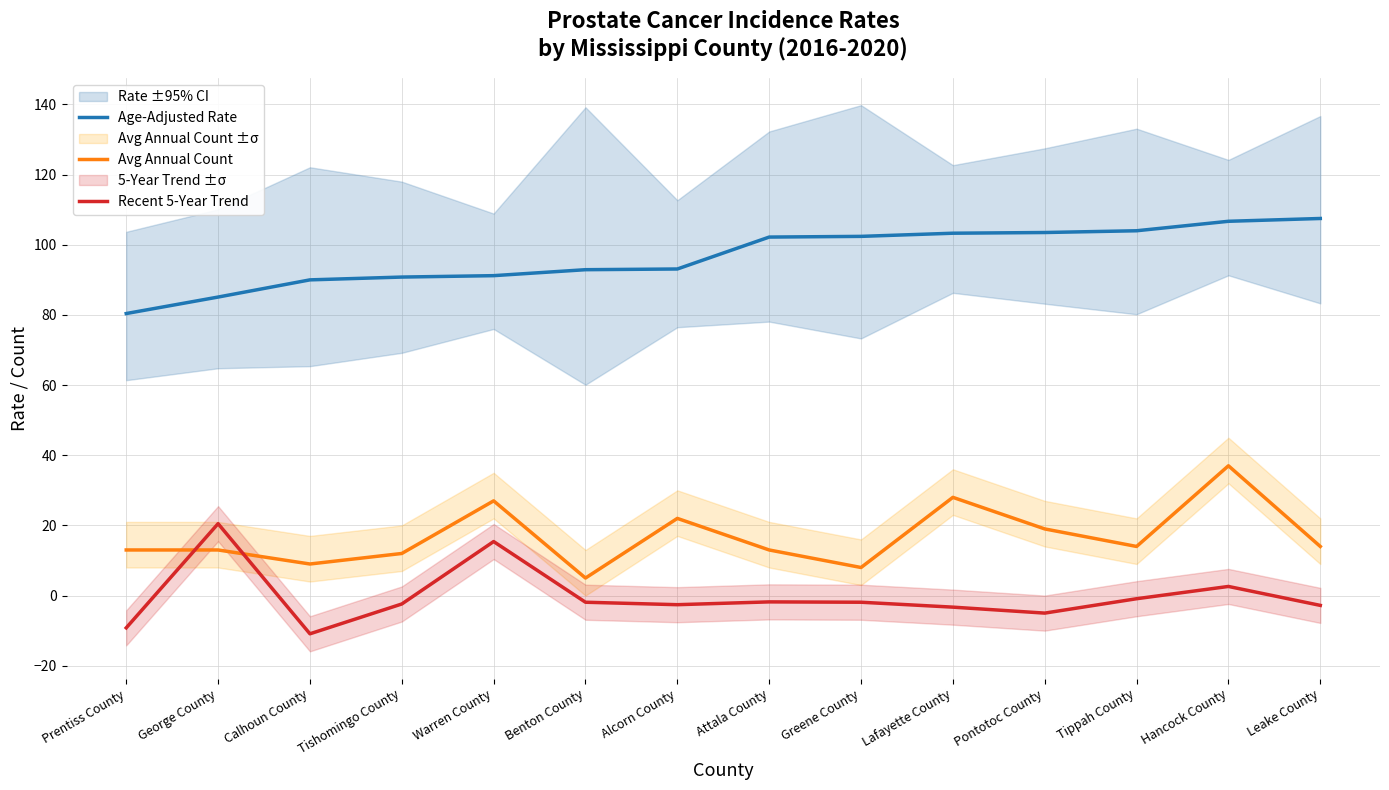

At which label does Recent 5-Year Trend first exceed -1?

George County